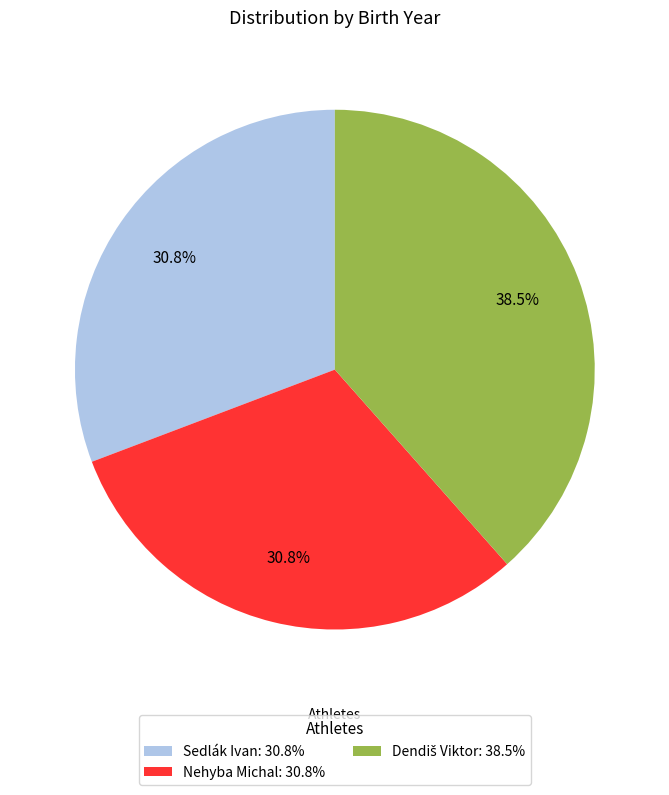

What percentage is NOT represented by Sedlák Ivan?

69.2%